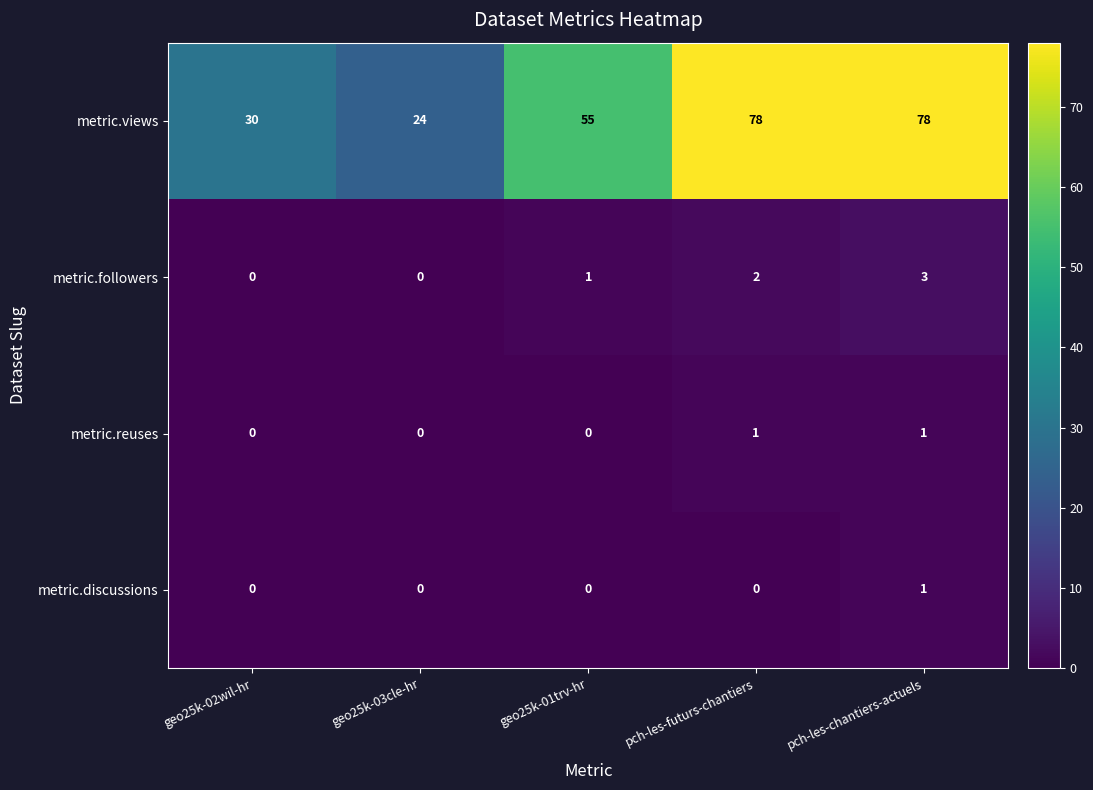

Which series has the widest spread of values?

metric.views